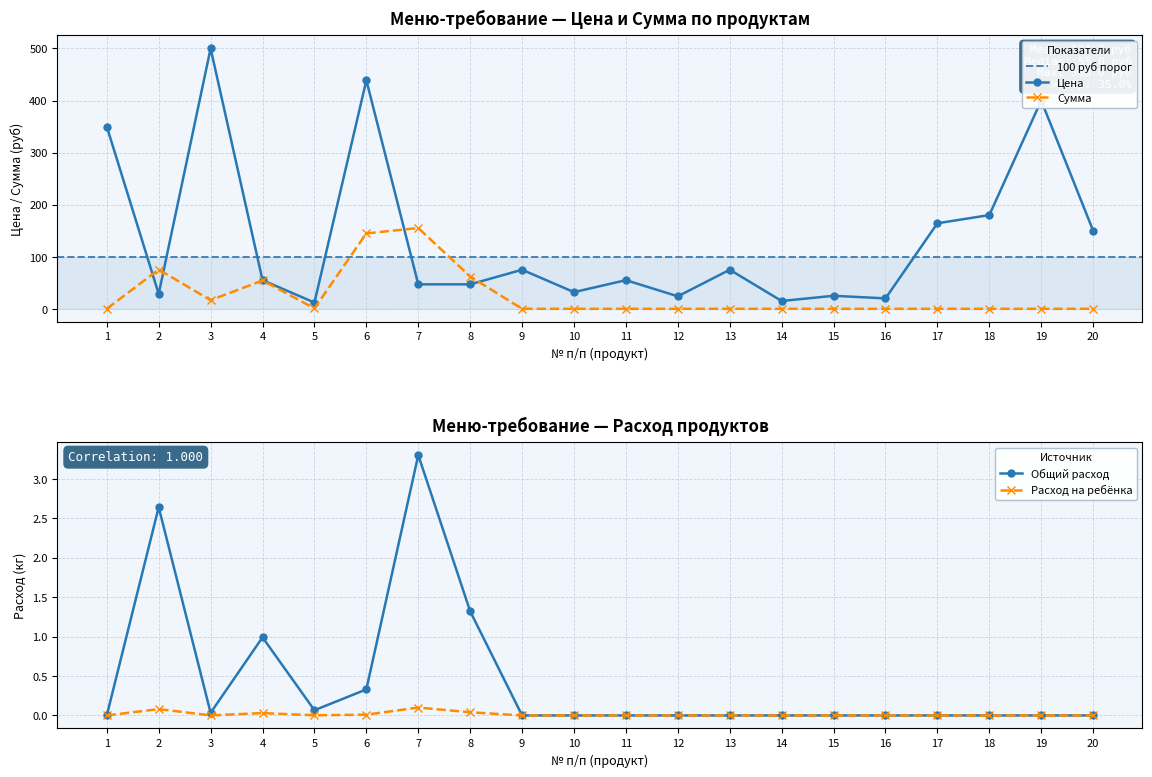

Is this an area chart (filled region under the line)?

No